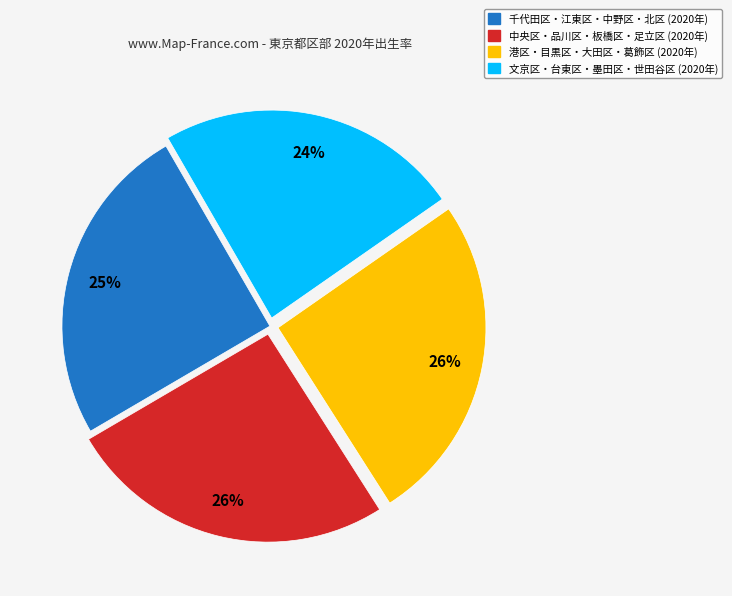

To the nearest percent, what is the difference between the largest and smallest slice percentages?

2%